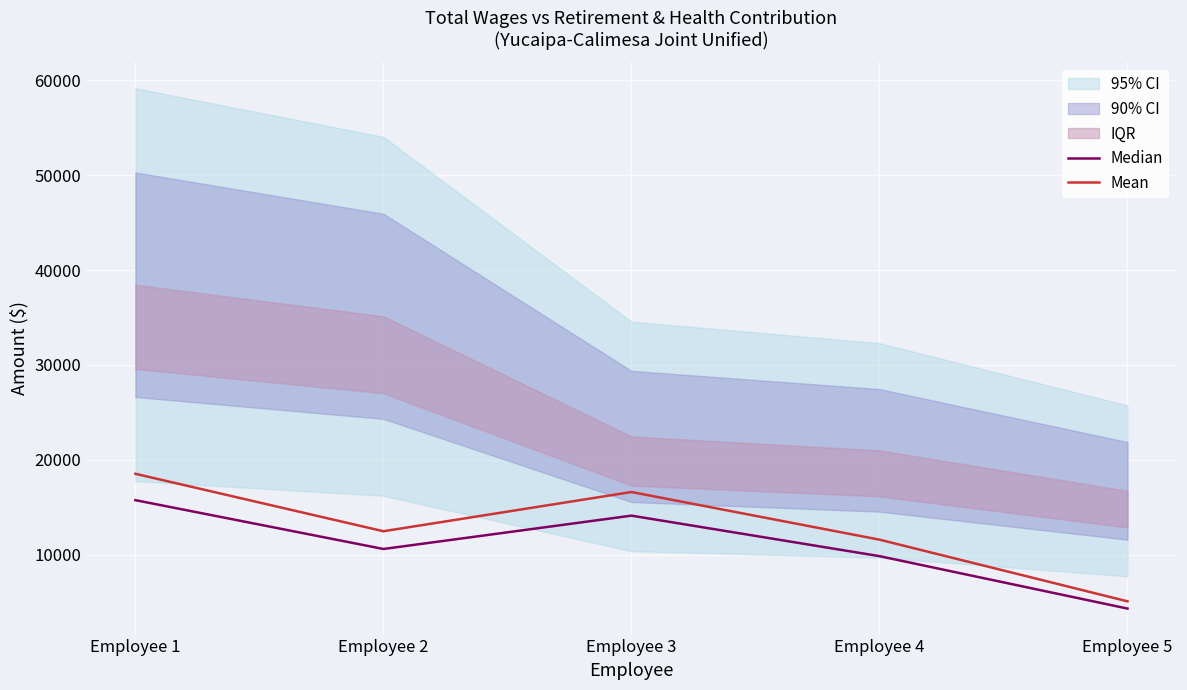

True or false: Median and Mean intersect in this chart.

False